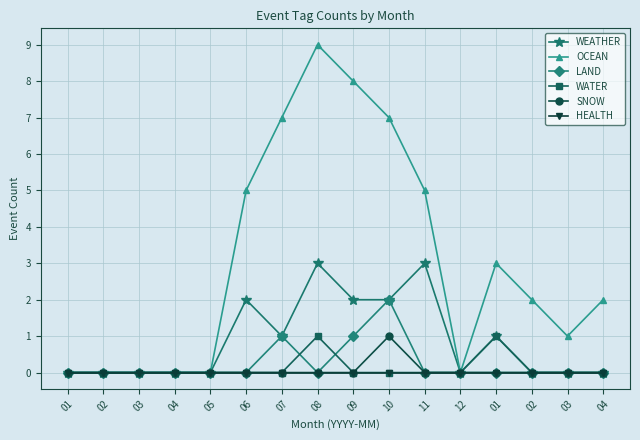

Does the chart have visible grid lines?

Yes